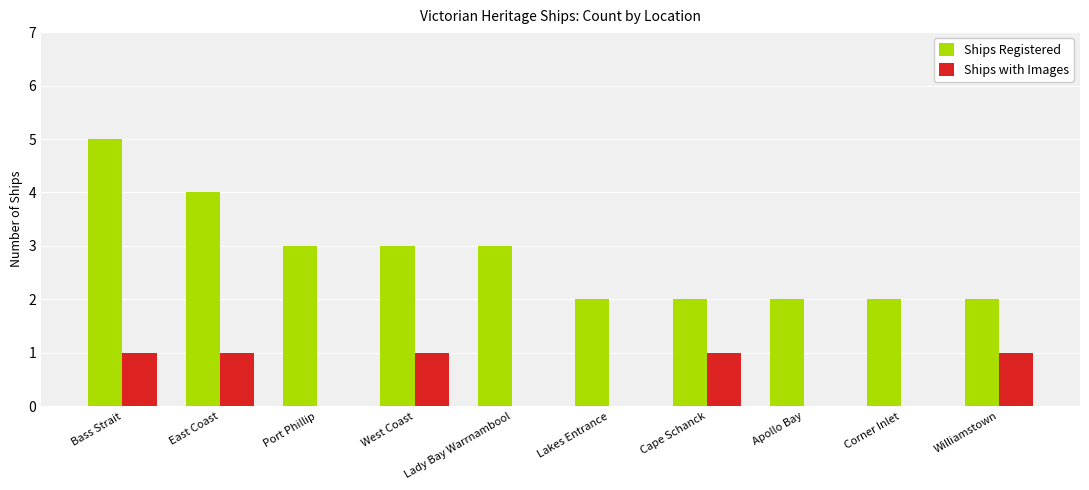

Is the value of Ships with Images at Lady Bay Warrnambool greater than the value of Ships Registered at Lakes Entrance?

No